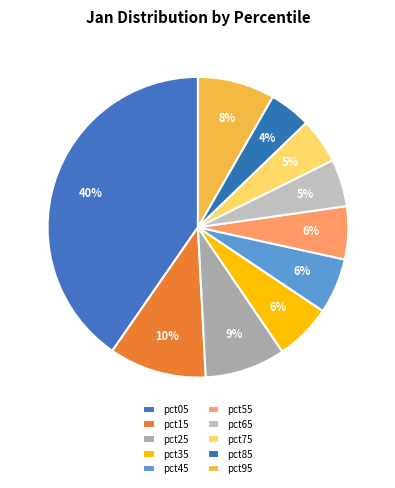

What is the smallest slice in the pie chart?

pct85